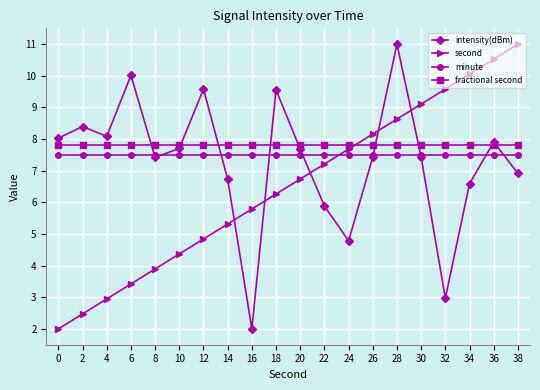

Is this an area chart (filled region under the line)?

No